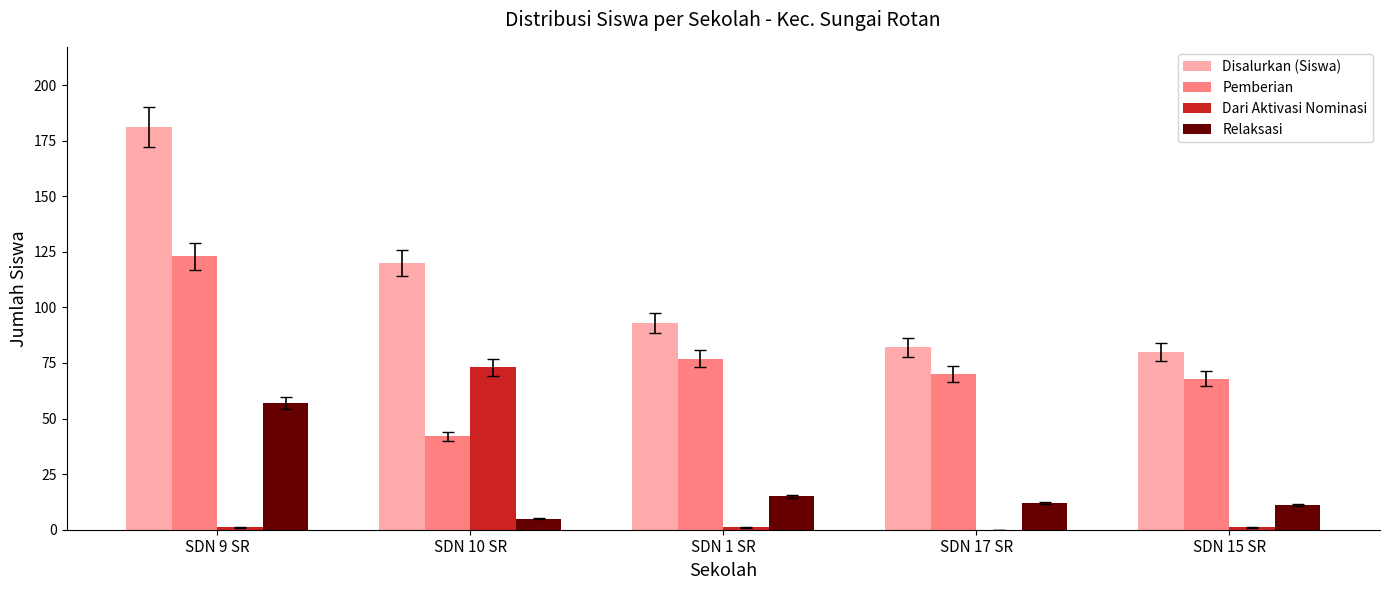

What is the approximate value of Disalurkan (Siswa) at SDN 15 SR, to the nearest 50?

100